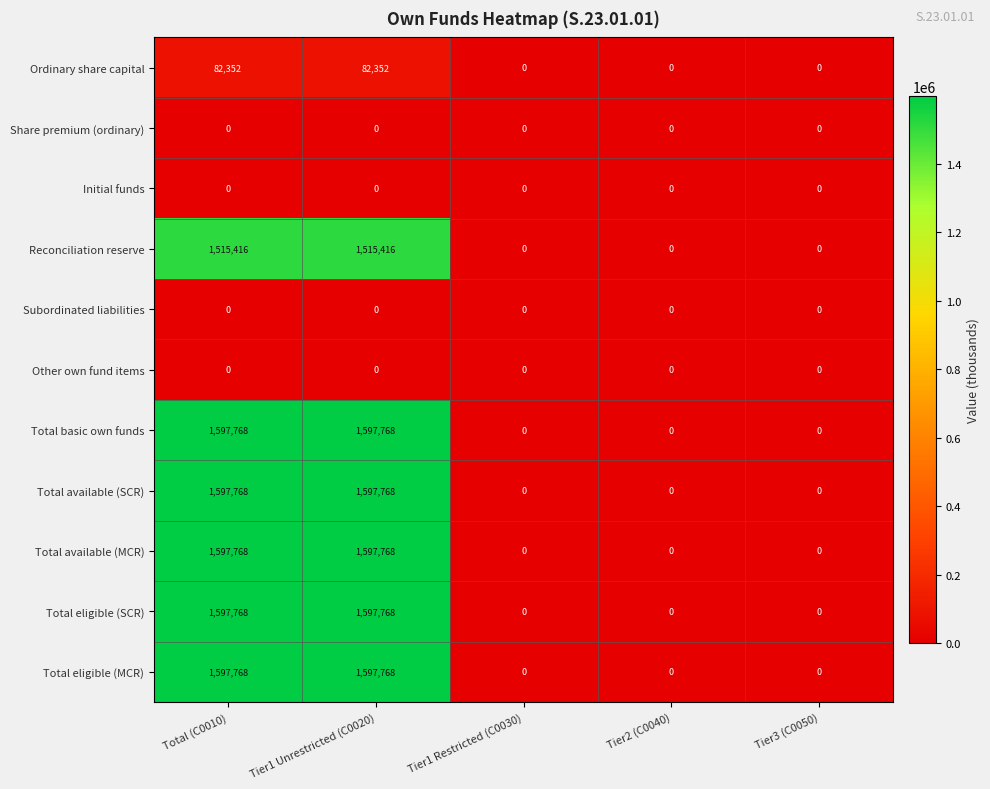

What is the total value across all series at Total (C0010)?

9586608